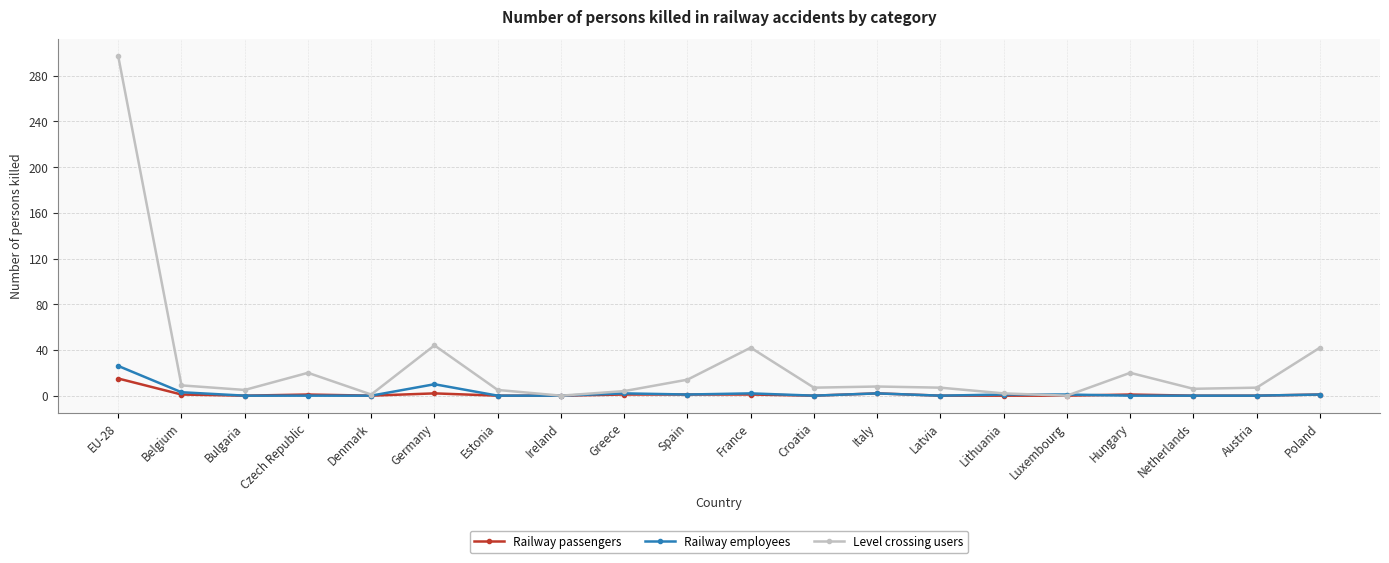

What is the label of the 6th point from the left?

Germany